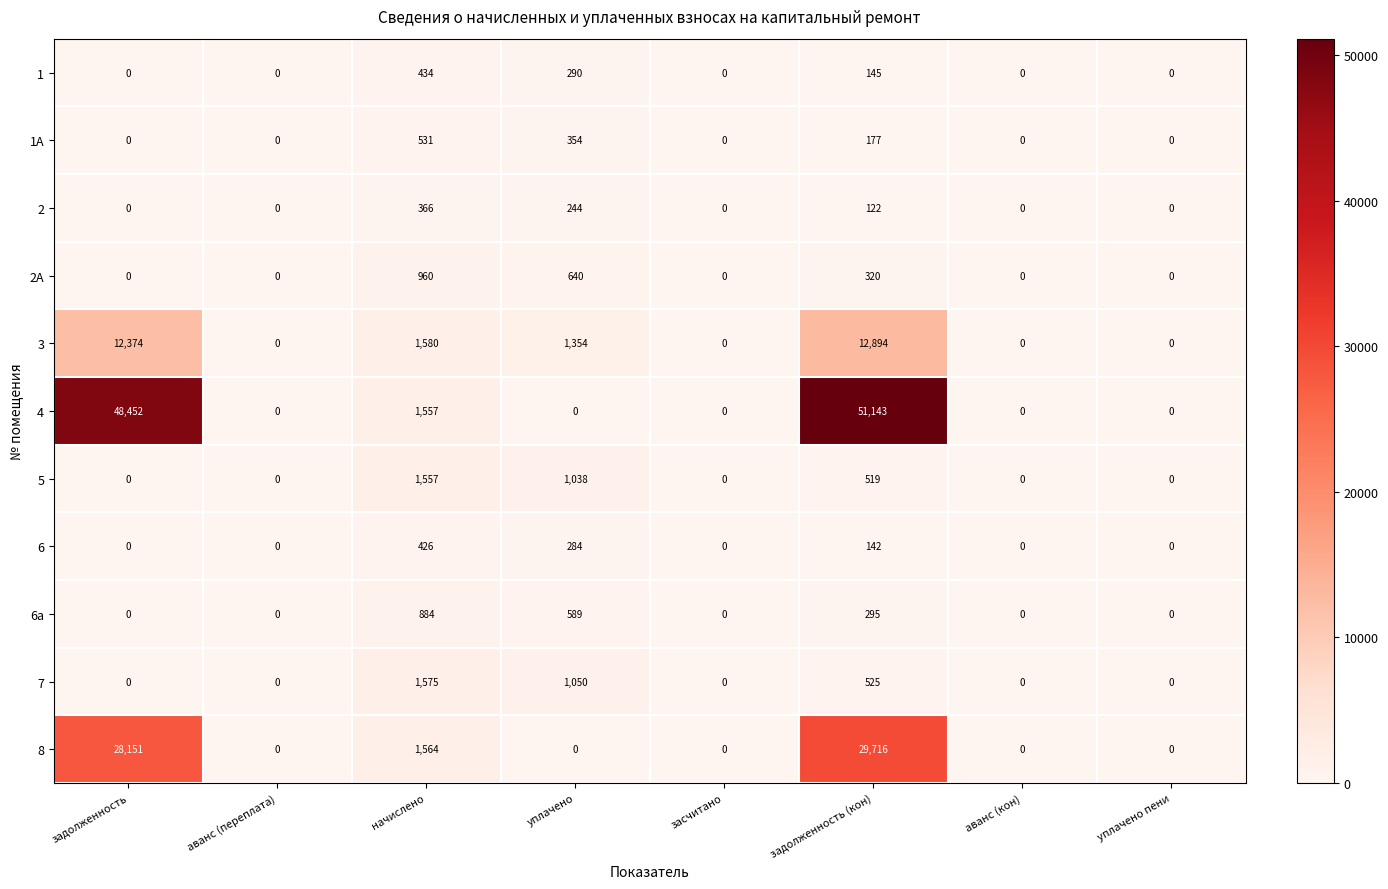

Which series changed the most between начислено and уплачено пени?

3